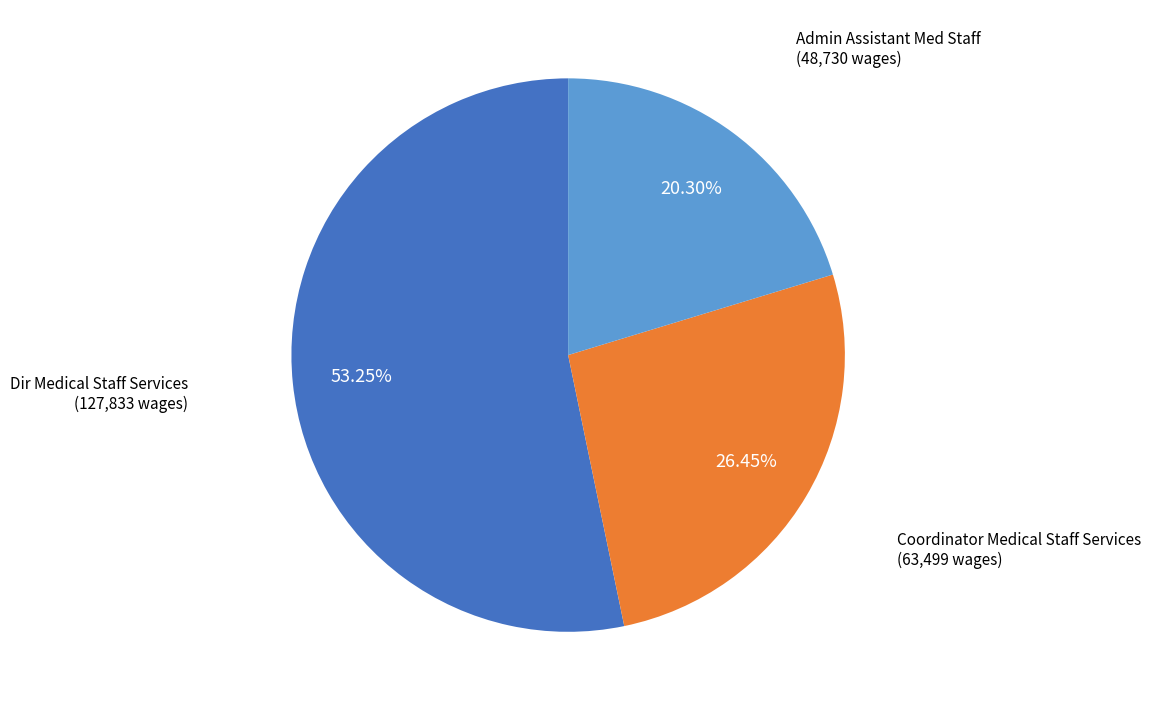

Is it true that Dir Medical Staff Services is 53% of the pie?

True